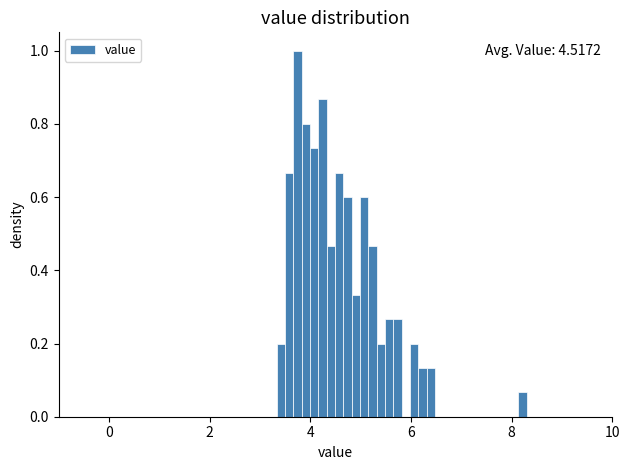

Read against the x-axis, roughly where is the centre of the tallest bar?

3.8